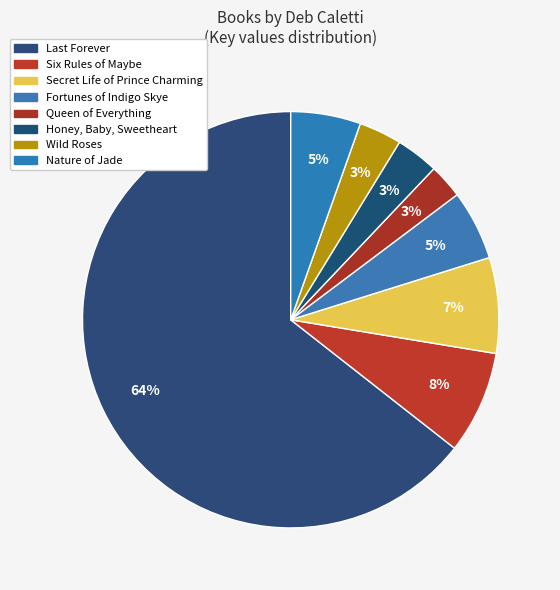

The Fortunes of Indigo Skye slice represents 5% of the pie. True or false?

True